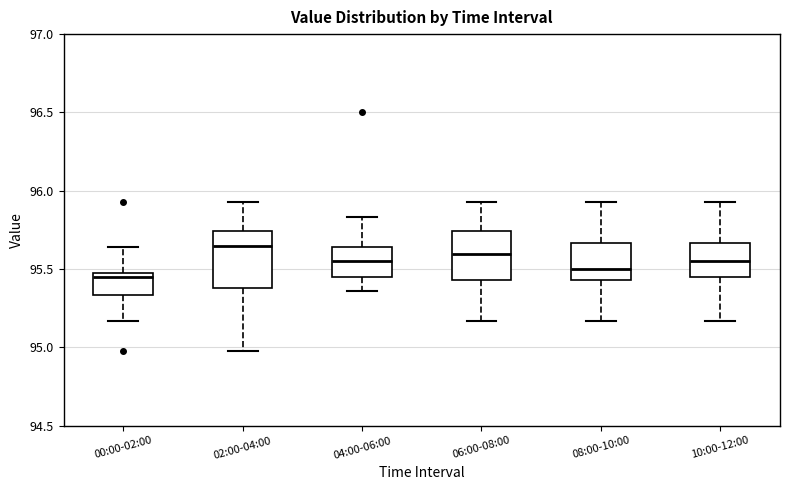

Reading left to right, transcribe this box plot: for each box, give where its median line is, the range the box spans, and where its two whiskers end, as read against the y-axis. The values are not printed on the chart, so give them approximately, as read against the axis.

00:00-02:00: median 95.45, box 95.35 to 95.50, whiskers 95.15 to 95.65
02:00-04:00: median 95.65, box 95.40 to 95.75, whiskers 95.00 to 95.95
04:00-06:00: median 95.55, box 95.45 to 95.65, whiskers 95.35 to 95.85
06:00-08:00: median 95.60, box 95.45 to 95.75, whiskers 95.15 to 95.95
08:00-10:00: median 95.50, box 95.45 to 95.65, whiskers 95.15 to 95.95
10:00-12:00: median 95.55, box 95.45 to 95.65, whiskers 95.15 to 95.95